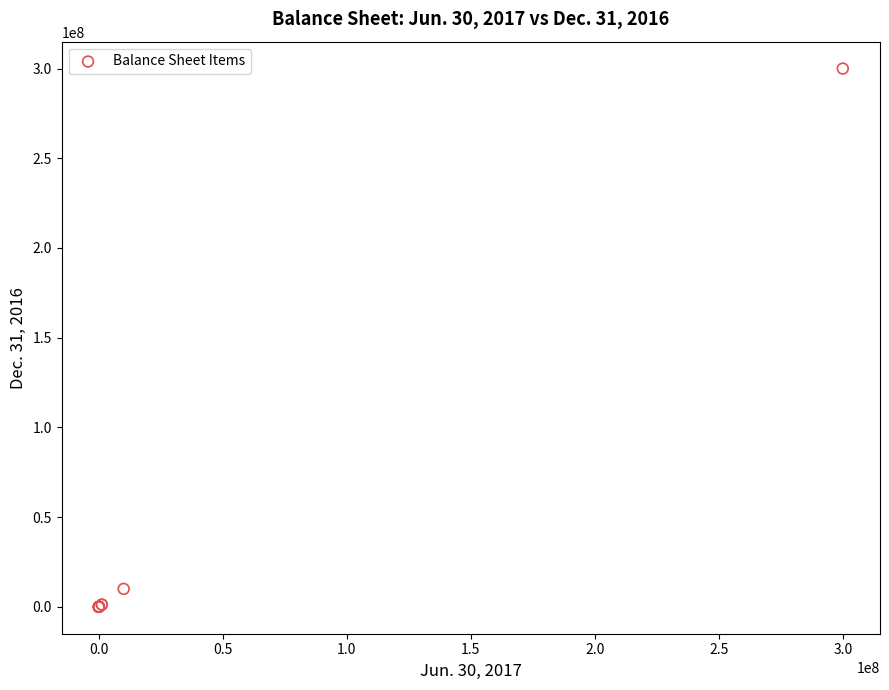

What Y value in the scatter plot is closest to 149997296?

10000000.0